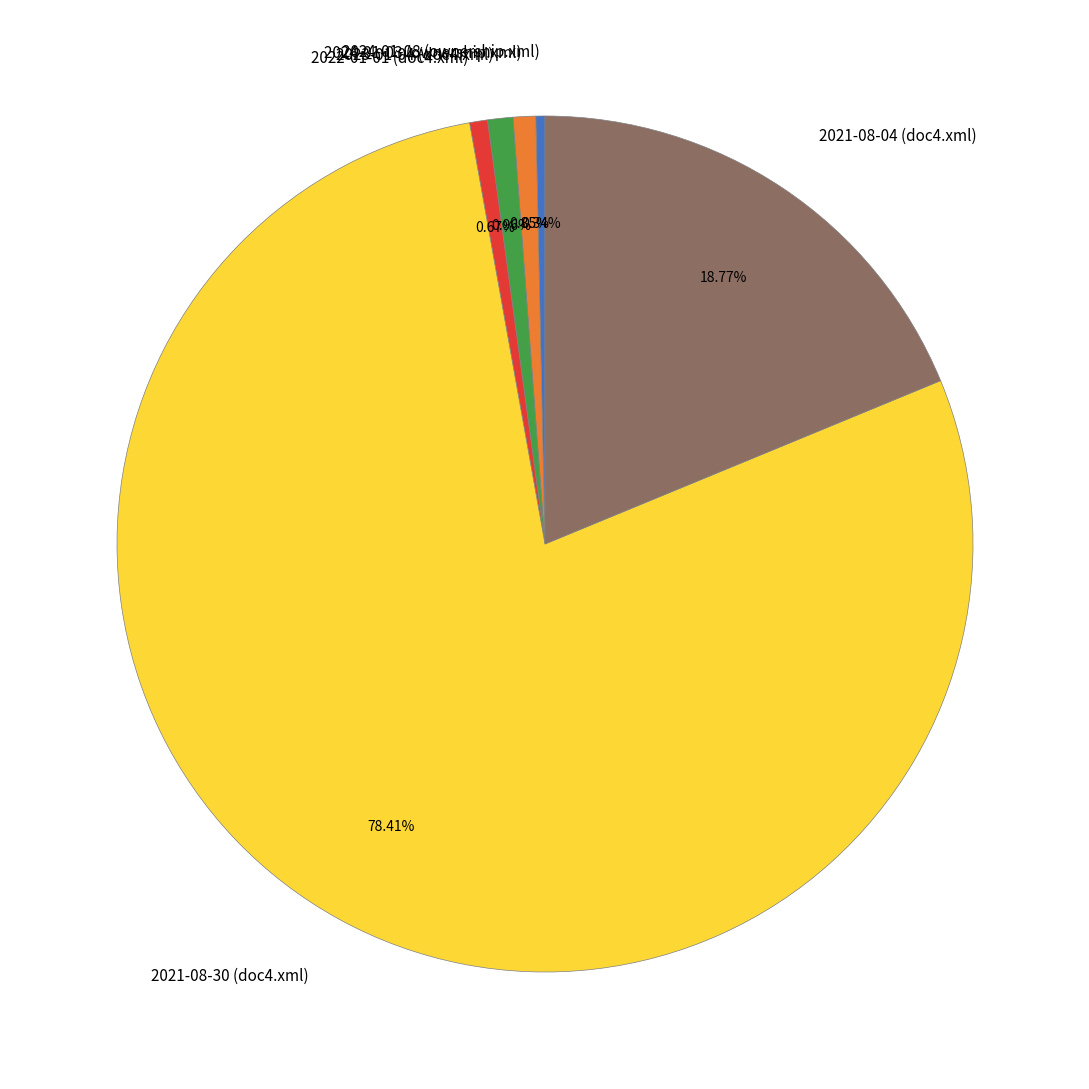

To the nearest percent, what is the difference between the largest and smallest slice percentages?

78%